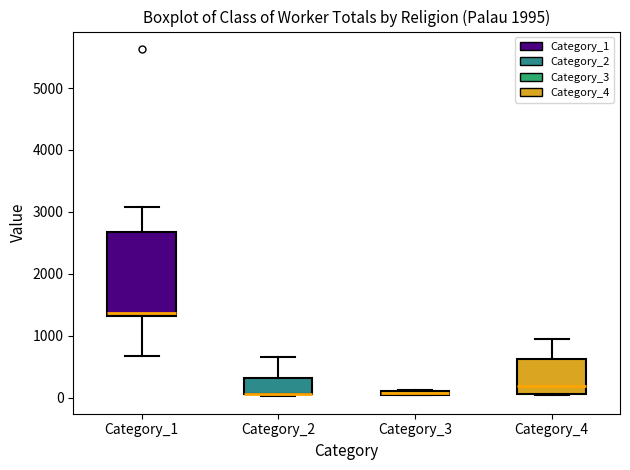

Which box is the tallest, from its lower edge to its upper edge?

Category_1